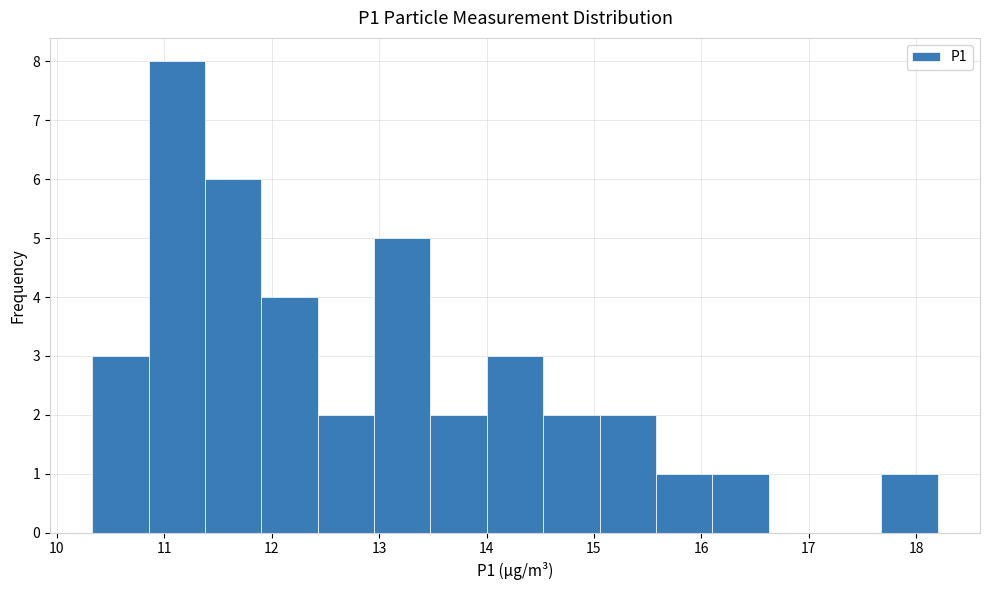

Over which range of the x-axis is the bar tallest?

10.9 to 11.4